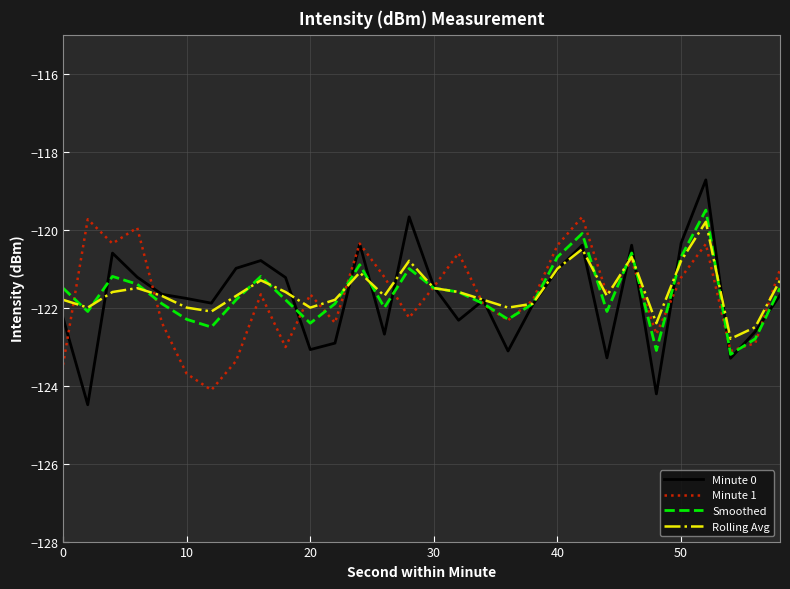

How many distinct data groups are displayed?

4